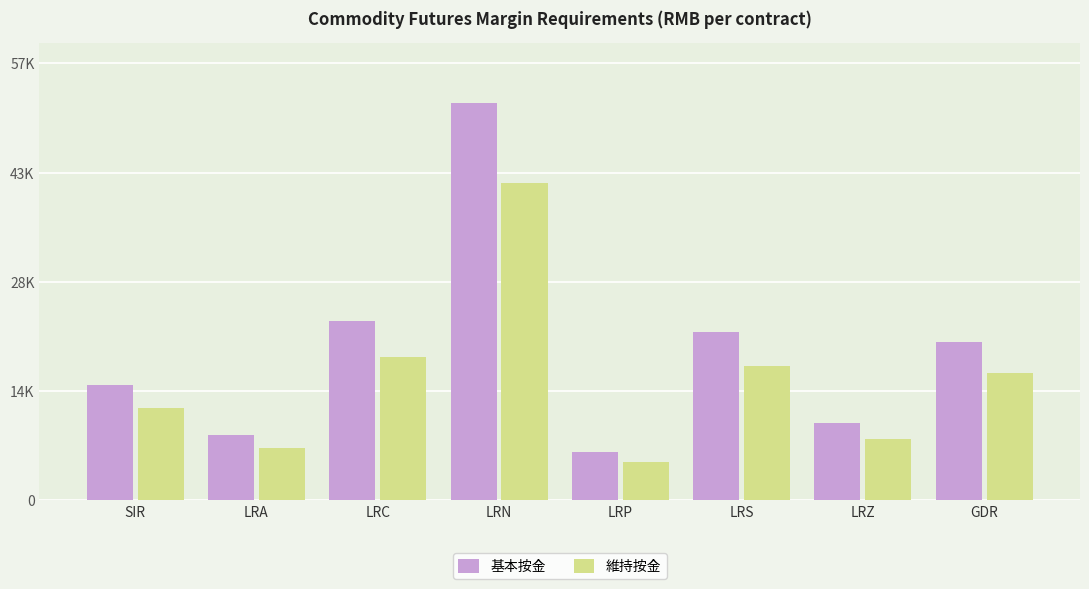

What is the greatest value displayed?

52136